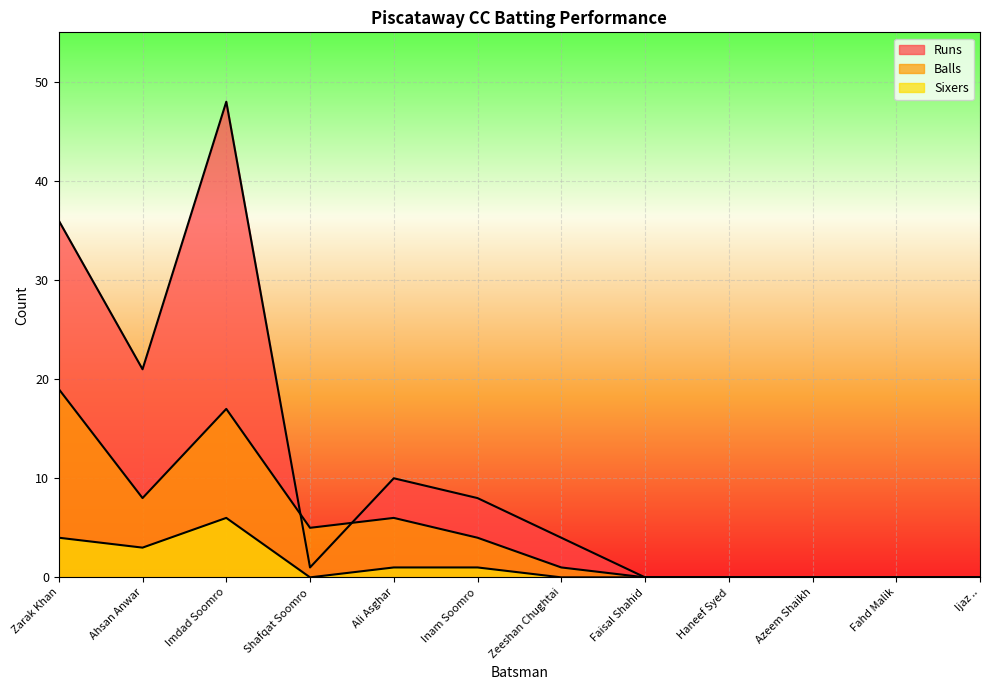

At how many categories does at least one series exceed 28?

2